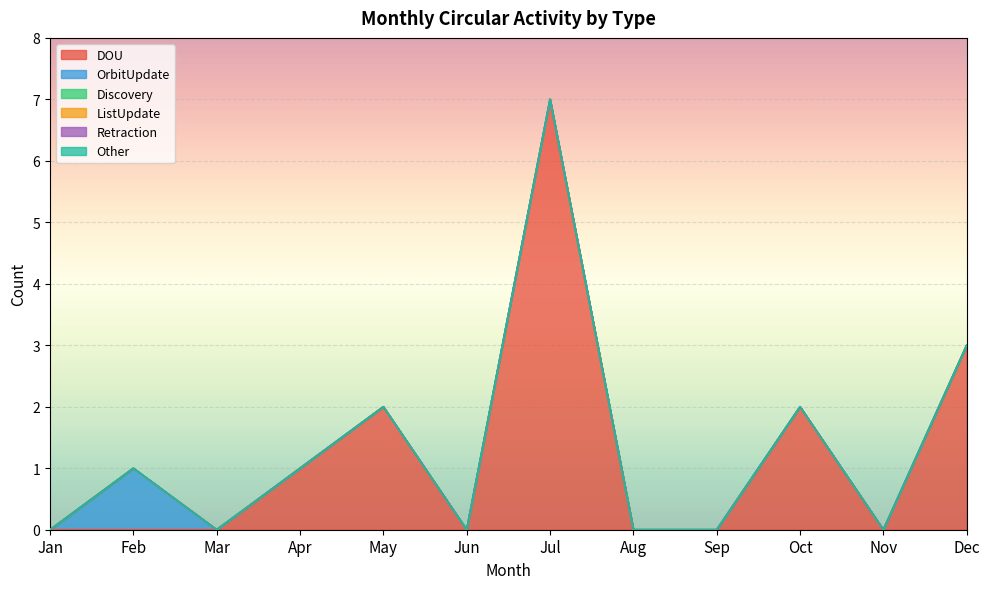

Reading right to left, extract all data points from this chart.

DOU: 3	0	2	0	0	7	0	2	1	0	0	0
OrbitUpdate: 0	0	0	0	0	0	0	0	0	0	1	0
Discovery: 0	0	0	0	0	0	0	0	0	0	0	0
ListUpdate: 0	0	0	0	0	0	0	0	0	0	0	0
Retraction: 0	0	0	0	0	0	0	0	0	0	0	0
Other: 0	0	0	0	0	0	0	0	0	0	0	0